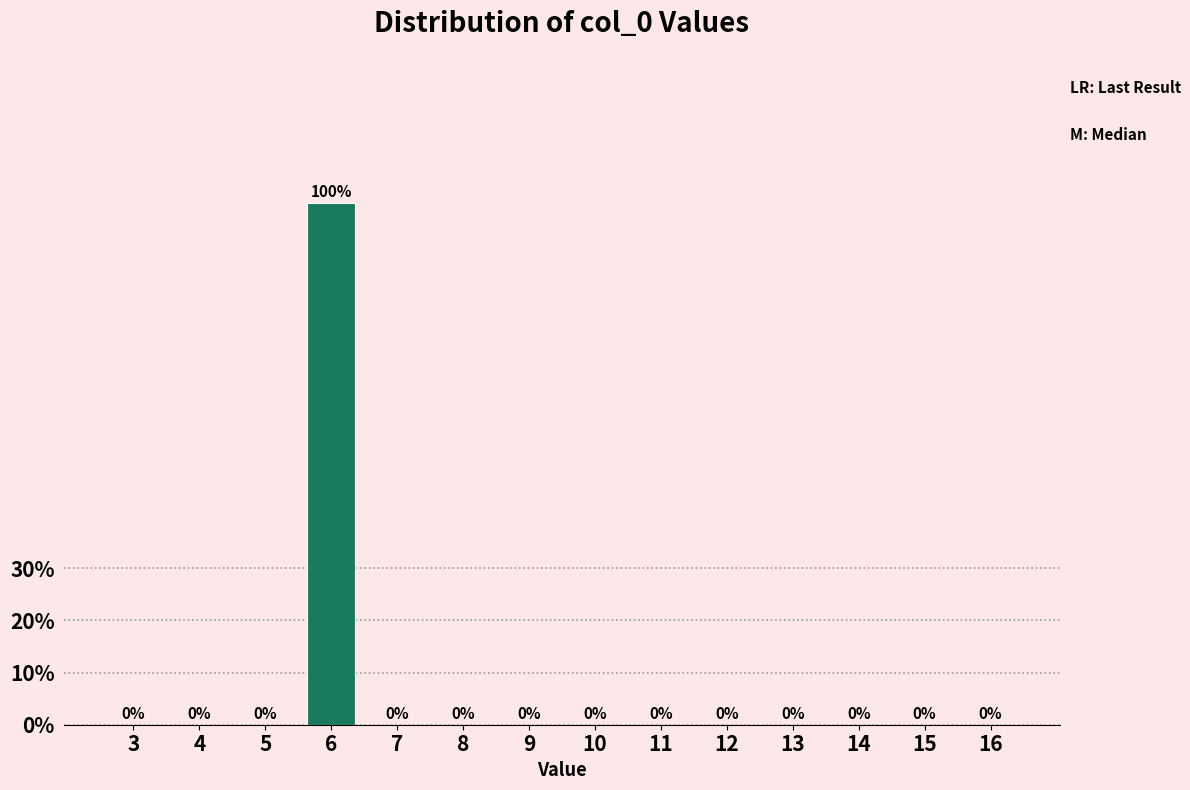

Reading right to left, what are all the values shown in this chart?

16=0	15=0	14=0	13=0	12=0	11=0	10=0	9=0	8=0	7=0	6=100	5=0	4=0	3=0